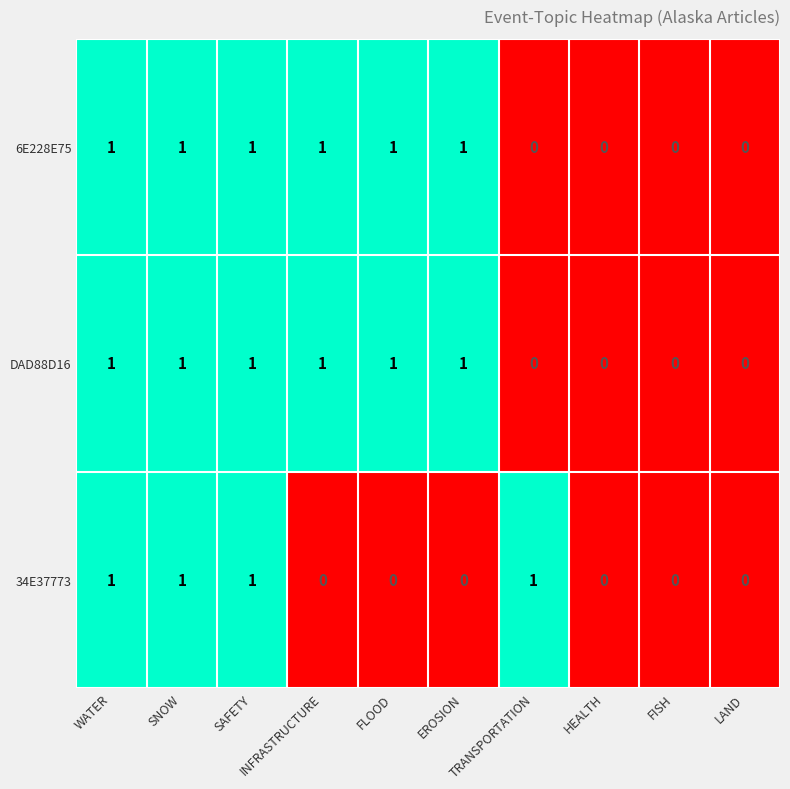

How many data points in DAD88D16 are less than 1?

4